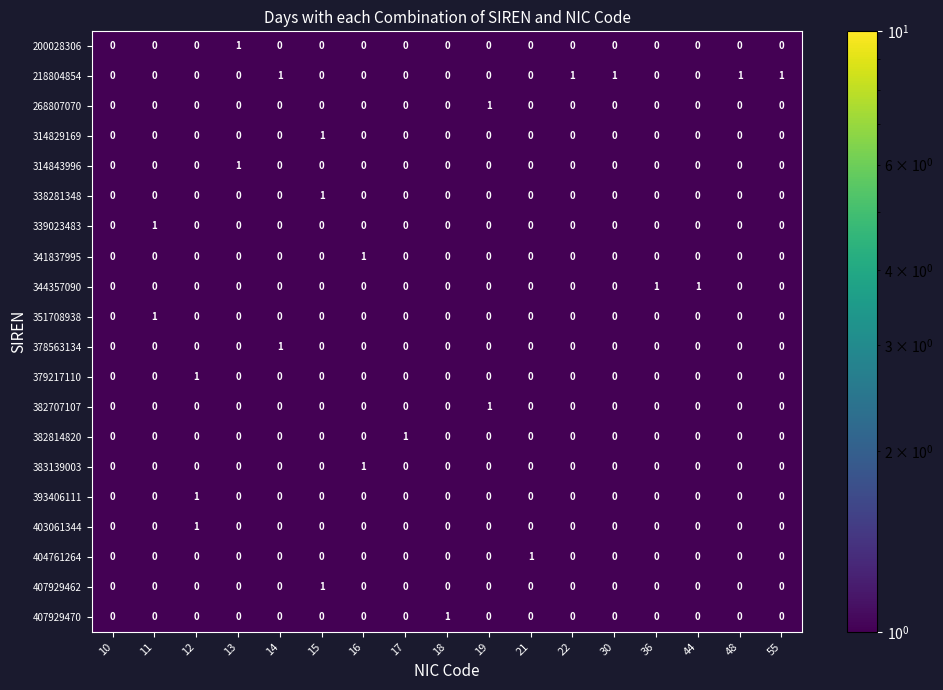

Which series changed the most between 14 and 22?

378563134